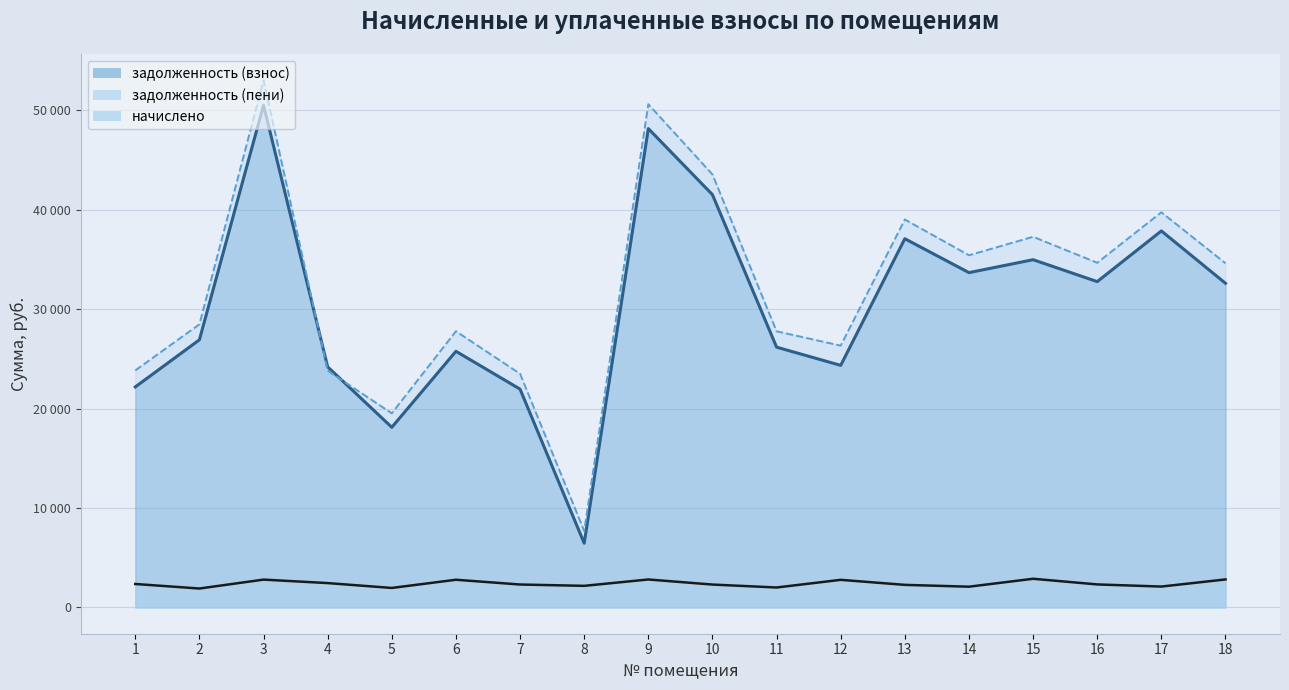

What is the value of the задолженность (взнос) point at the 7th from the left?

21953.1